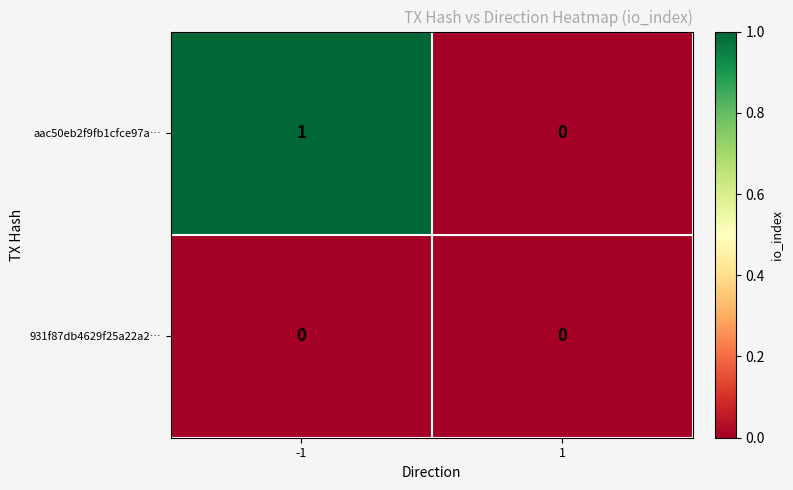

Count the number of categories in the chart.

2